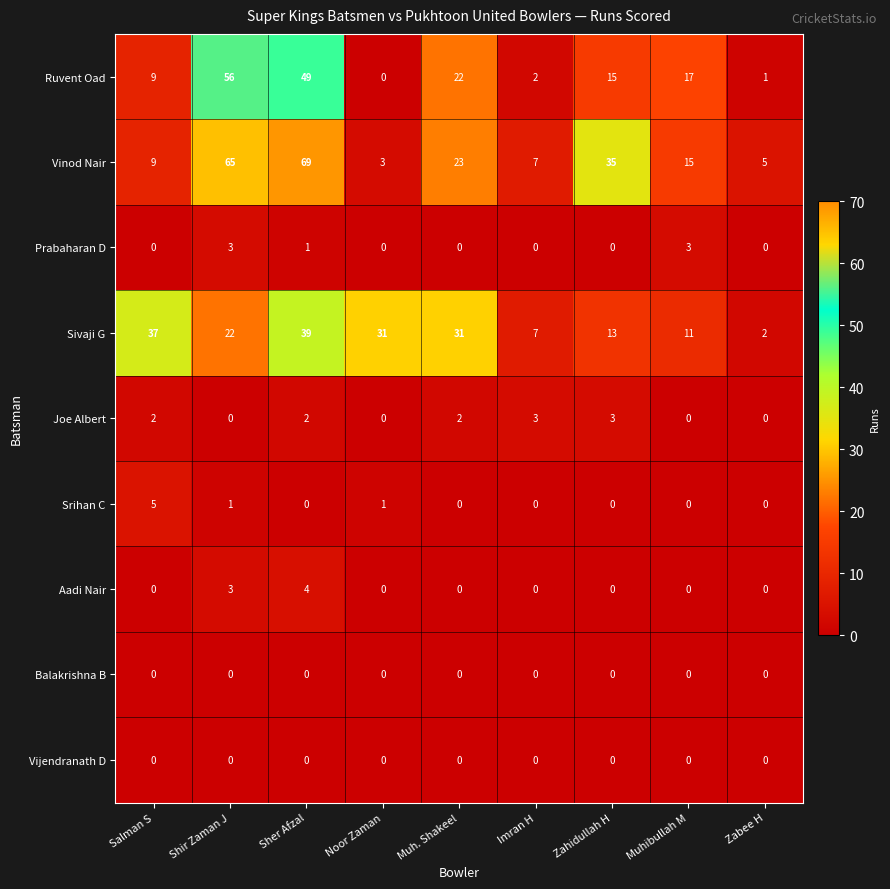

Which series has the widest spread of values?

Vinod Nair